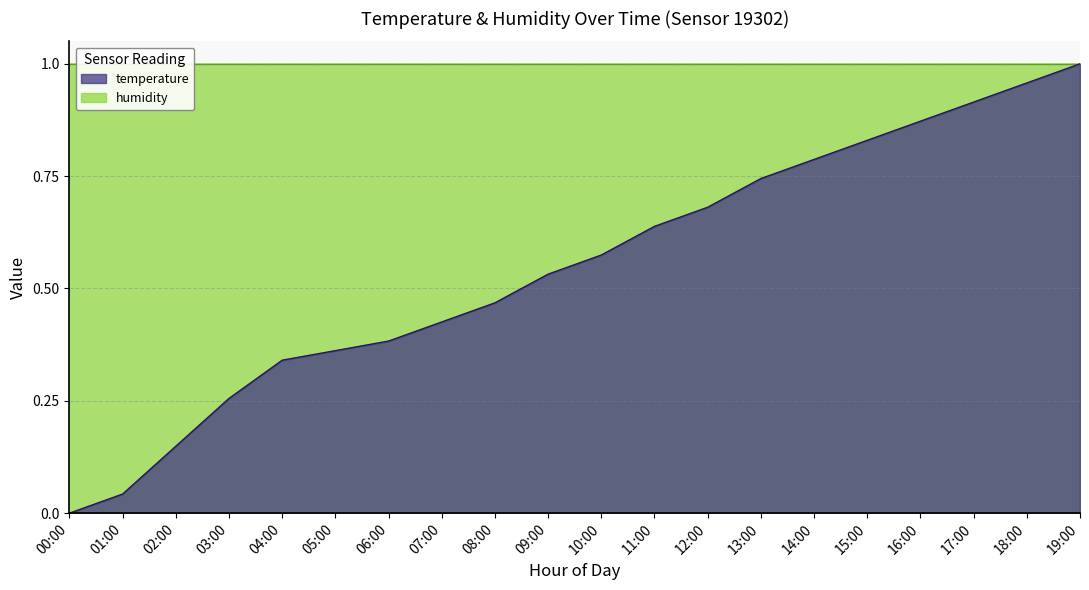

What is the greatest value displayed?

1.0